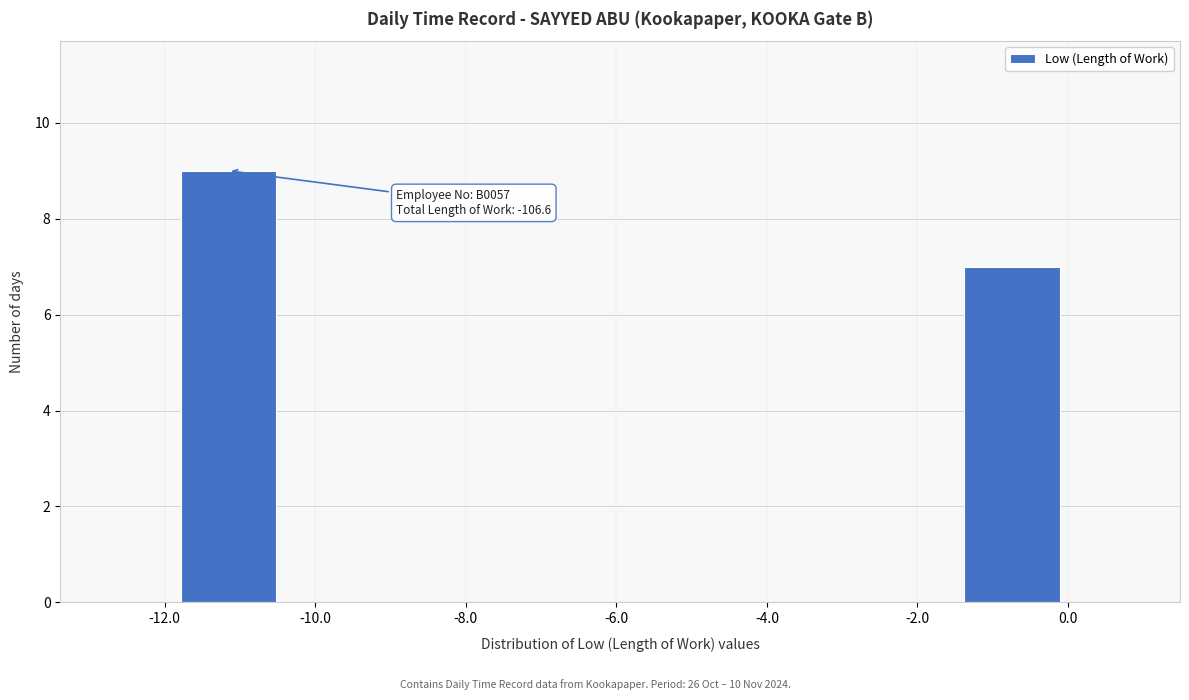

Which range on the x-axis has the tallest bar?

-11.8 to -10.4